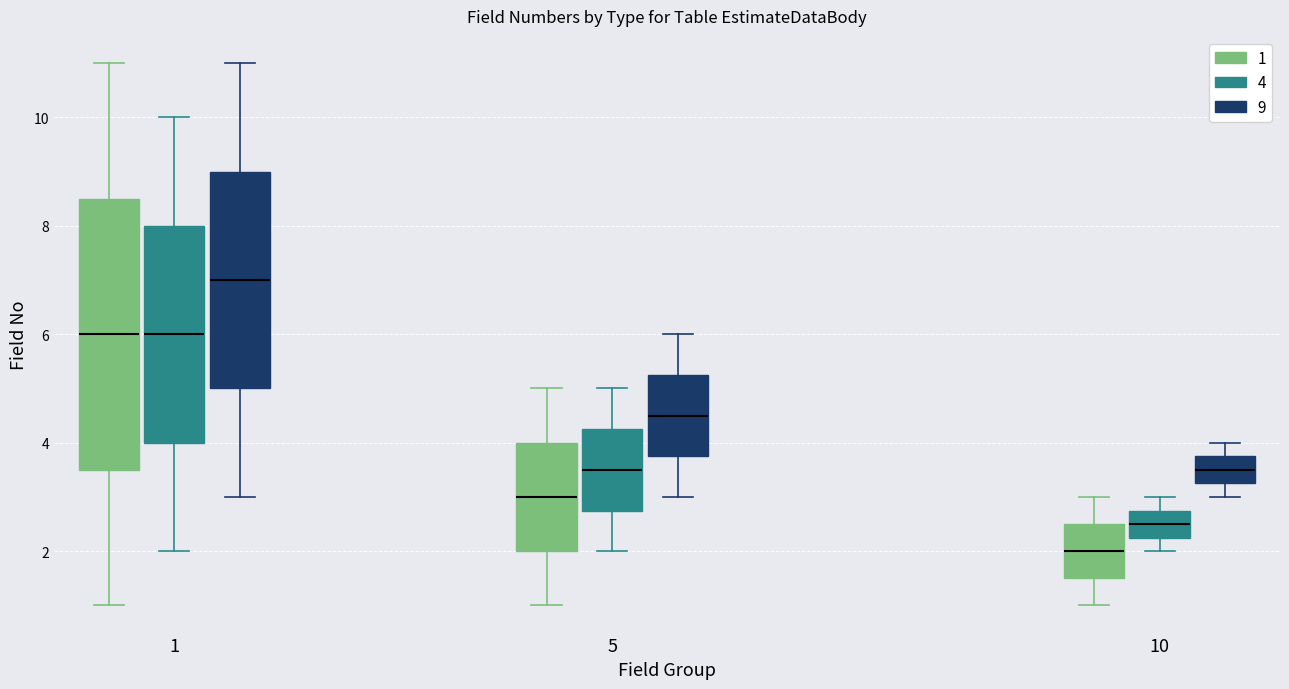

Where does the median line of the box for 10 (1) sit on the y-axis? The values are not printed on the chart, so give them approximately, as read against the axis.

2.0